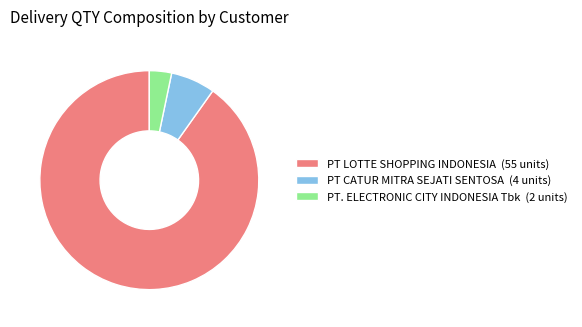

Is there any slice that represents more than half of the pie?

Yes